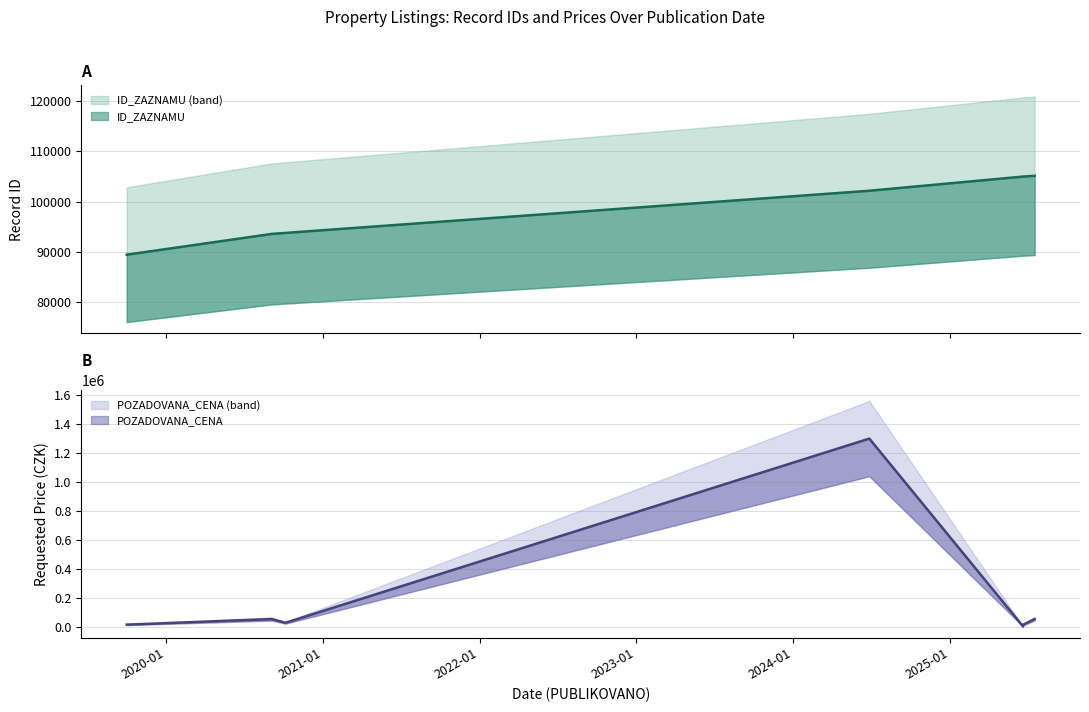

What is the difference between the ID_ZAZNAMU values at 2025-06-20 and 2019-10-02?

15553